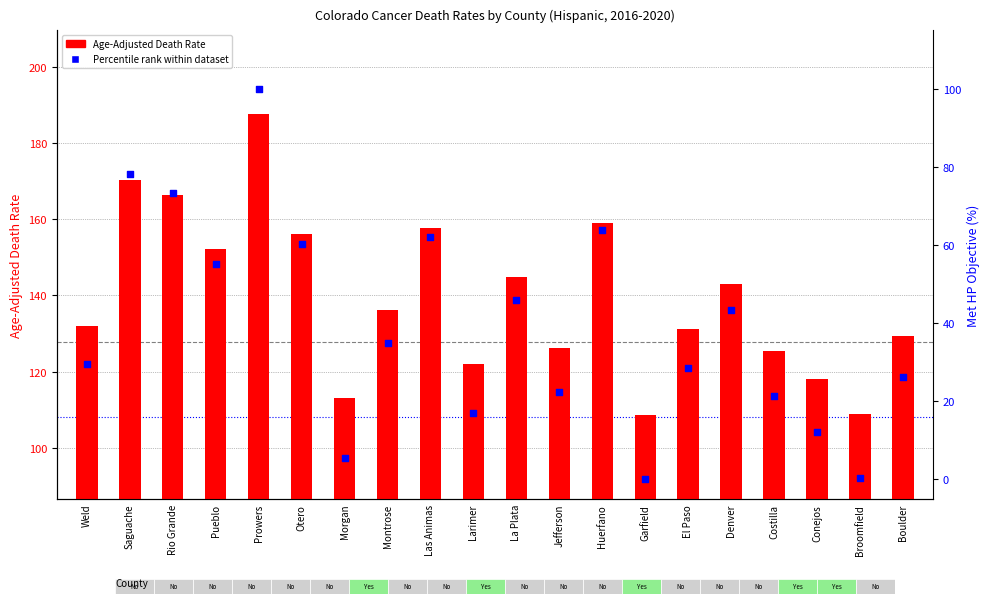

What are all the series names shown in the legend?

Age-Adjusted Death Rate, Percentile rank within dataset